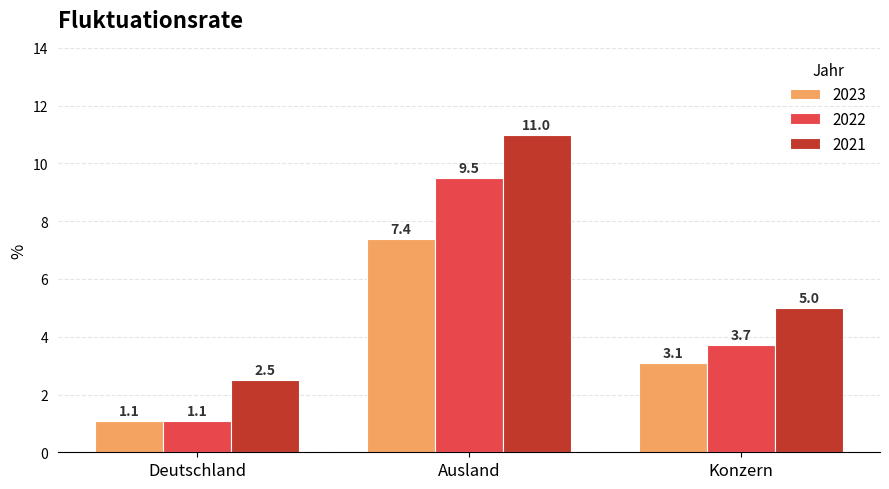

What is the total value across all series at Deutschland?

4.7